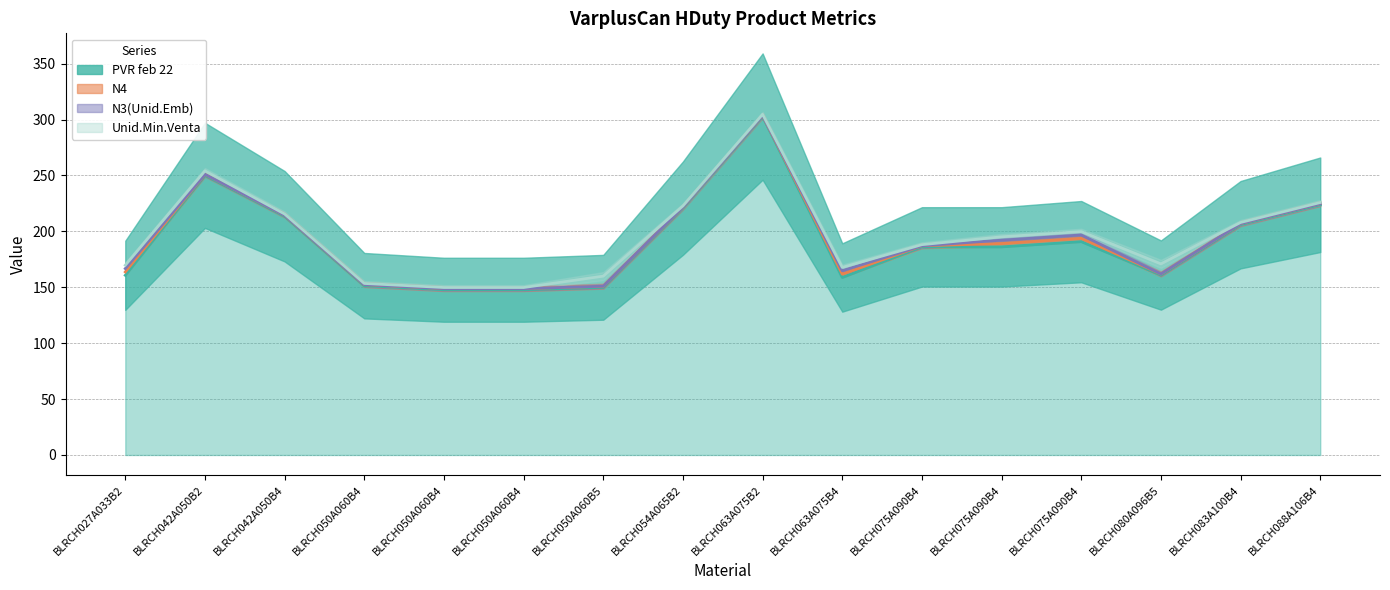

Reading left to right, what are all the values shown in this chart?

PVR feb 22: 160.7	250.1	213.6	151.4	147.8	147.8	150.0	220.8	302.7	158.8	186.1	186.1	190.8	160.9	206.0	223.8
N4: 163.7	251.1	214.6	152.4	148.8	148.8	151.0	221.8	303.7	161.8	187.1	189.1	193.8	161.9	207.0	224.8
N3(Unid.Emb): 166.7	251.1	214.6	152.4	148.8	148.8	151.0	221.8	303.7	164.8	187.1	192.1	196.8	161.9	207.0	224.8
Unid.Min.Venta: 169.7	254.1	215.6	153.4	149.8	149.8	160.0	222.8	304.7	167.8	188.1	195.1	199.8	170.9	208.0	225.8